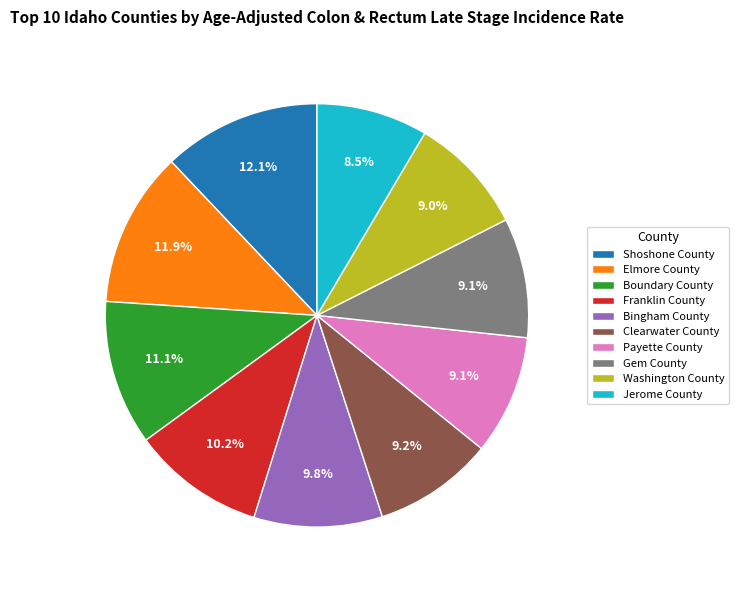

Does Gem County represent more than half of the total?

No